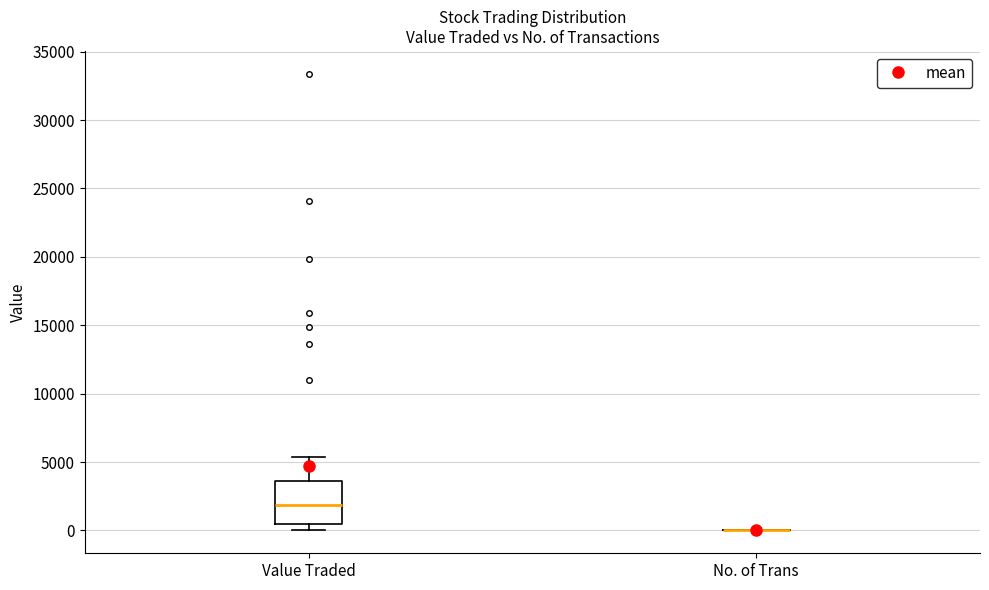

Reading left to right, transcribe this box plot: for each box, give where its median line is, the range the box spans, and where its two whiskers end, as read against the y-axis. The values are not printed on the chart, so give them approximately, as read against the axis.

Value Traded: median 2000, box 500 to 3500, whiskers 0 to 5500
No. of Trans: box collapsed to a line at 0, whiskers 0 to 0